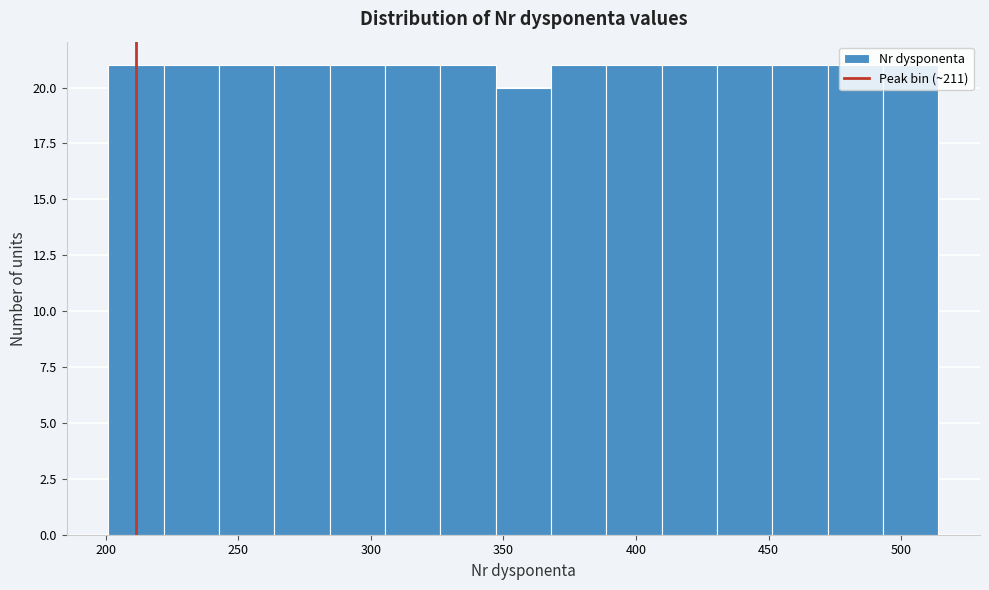

Reading left to right, transcribe this chart: for each bar, give the range it covers on the x-axis and its height. Neither the bar edges nor the heights are printed on the chart, so give them approximately, as read against the axes.

200 to 220: 21
220 to 245: 21
245 to 265: 21
265 to 285: 21
285 to 305: 21
305 to 325: 21
325 to 345: 21
345 to 370: 20
370 to 390: 21
390 to 410: 21
410 to 430: 21
430 to 450: 21
450 to 470: 21
470 to 495: 21
495 to 515: 21